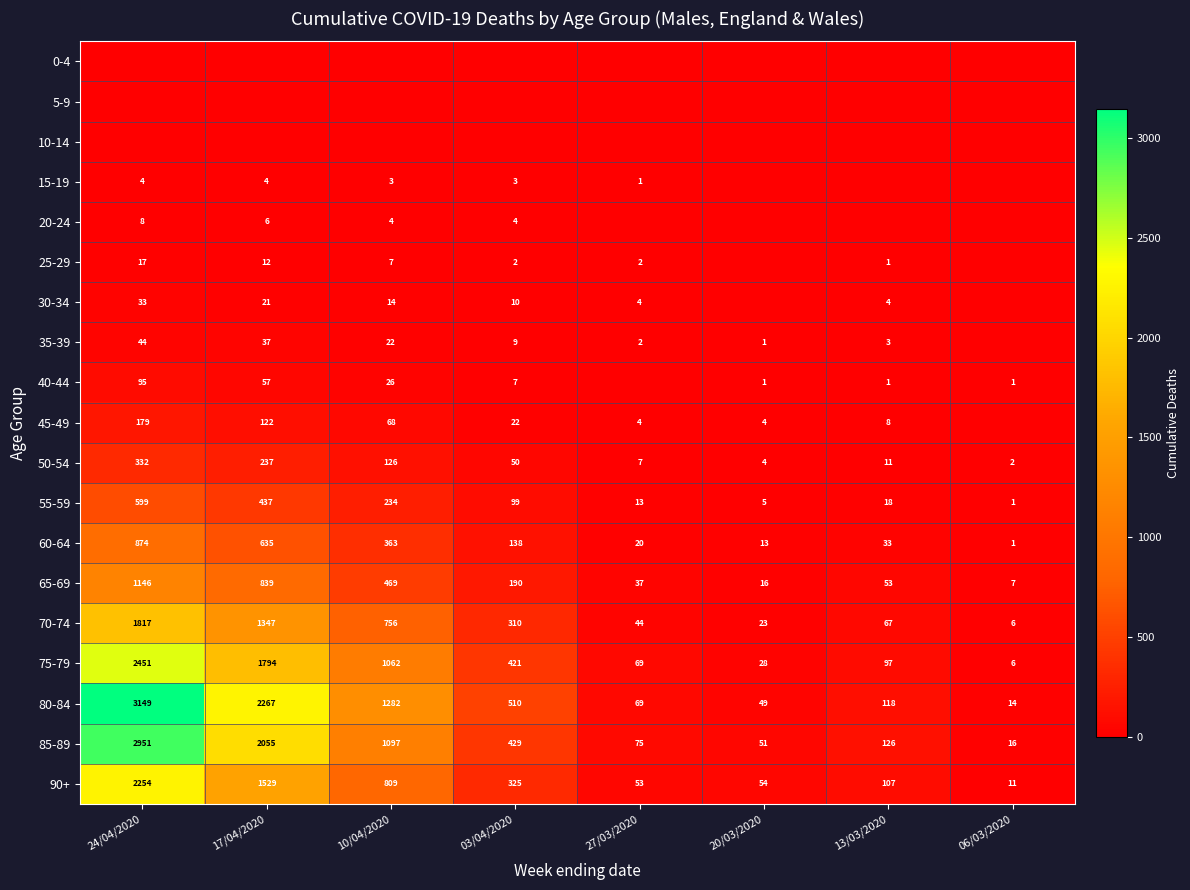

True or false: 55-59 has a value of 6 at 27/03/2020.

False